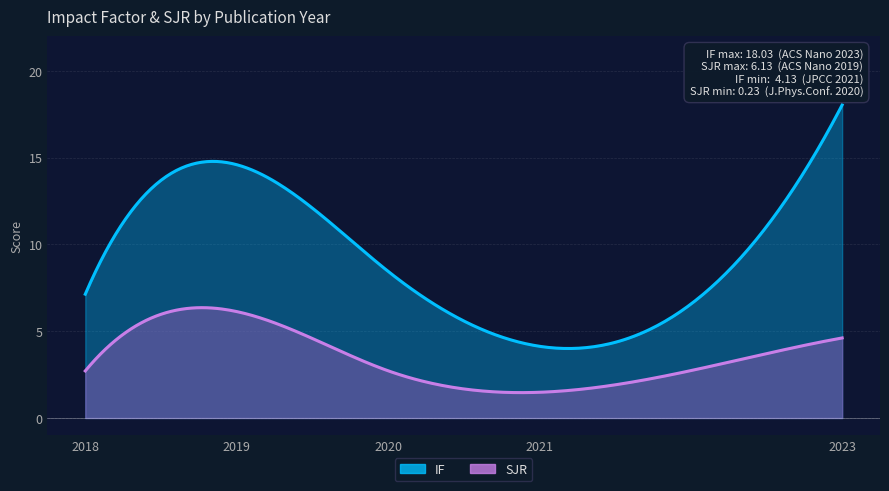

The value of IF at 2019 is 14.6. True or false?

True